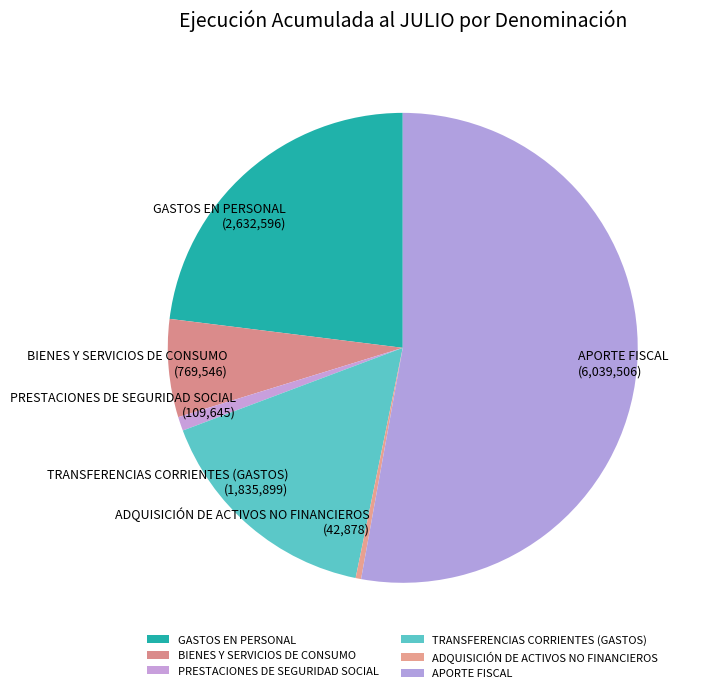

Is APORTE FISCAL (6,039,506) the majority of the pie?

Yes